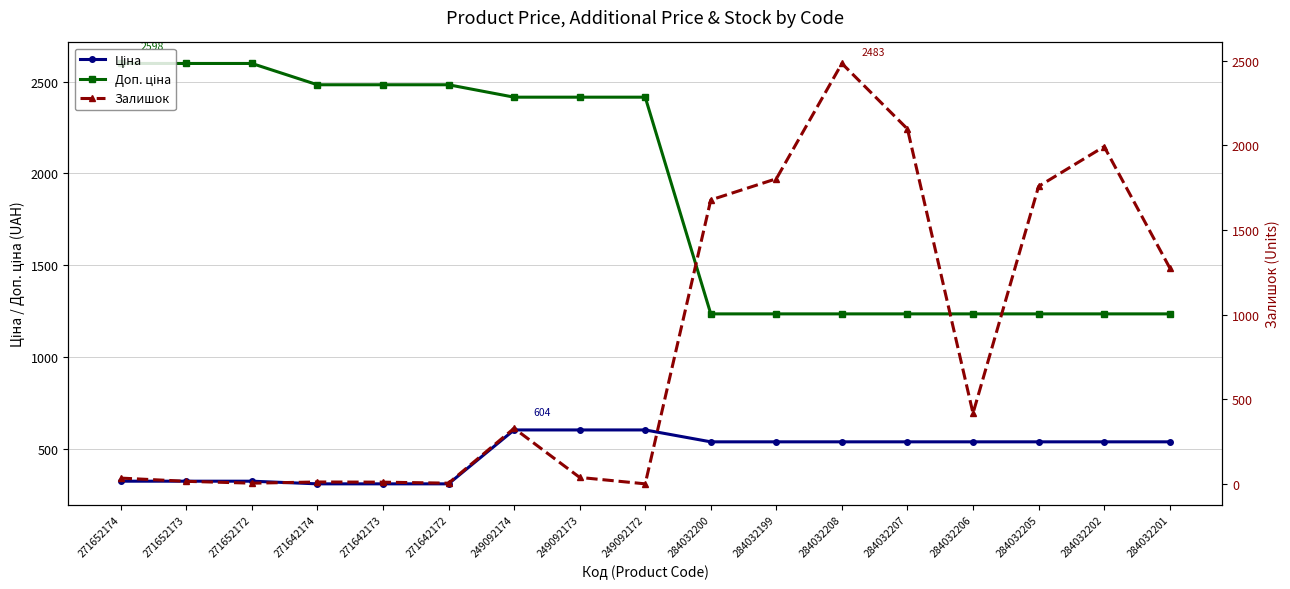

What is the difference between the highest and lowest values at 249092173?

2376.8